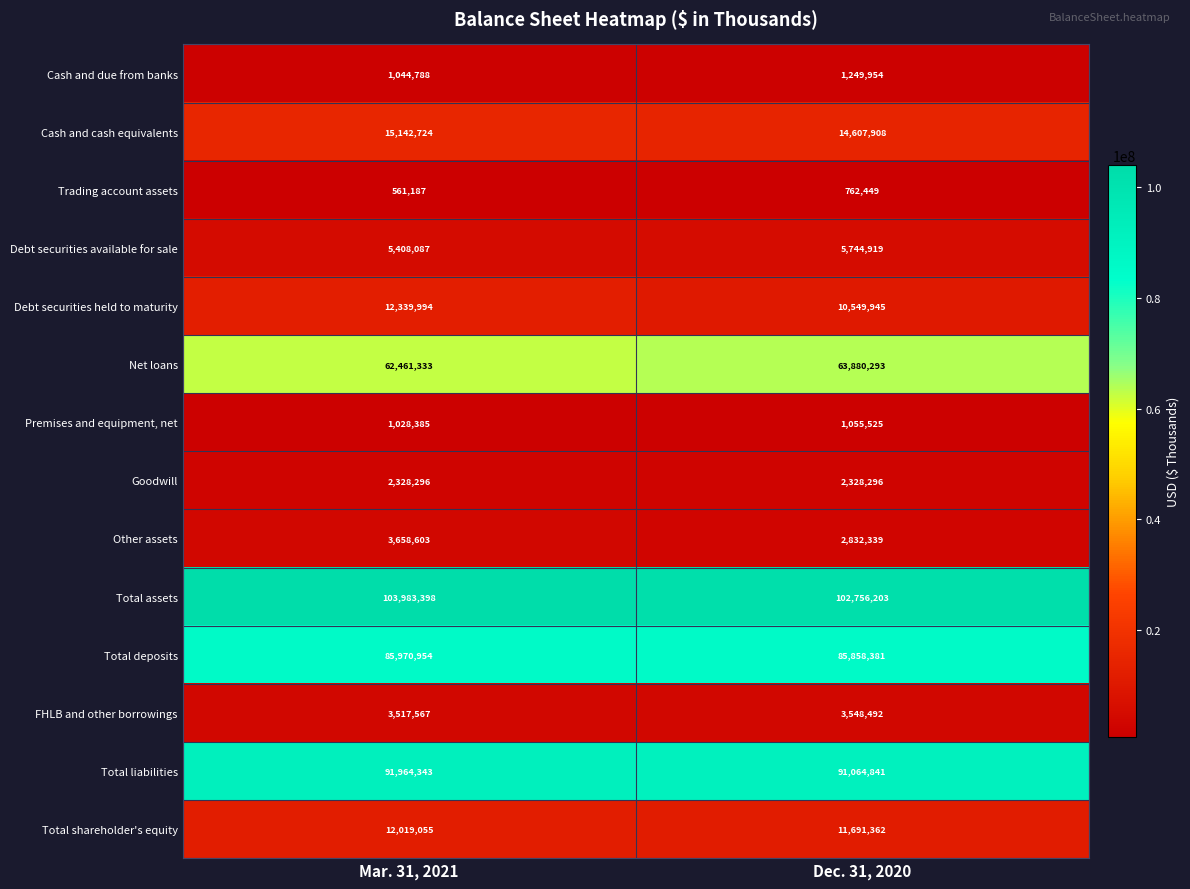

Reading right to left, extract all data points from this chart.

Cash and due from banks: 1249954	1044788
Cash and cash equivalents: 14607908	15142724
Trading account assets: 762449	561187
Debt securities available for sale: 5744919	5408087
Debt securities held to maturity: 10549945	12339994
Net loans: 63880293	62461333
Premises and equipment, net: 1055525	1028385
Goodwill: 2328296	2328296
Other assets: 2832339	3658603
Total assets: 102756203	103983398
Total deposits: 85858381	85970954
FHLB and other borrowings: 3548492	3517567
Total liabilities: 91064841	91964343
Total shareholder's equity: 11691362	12019055